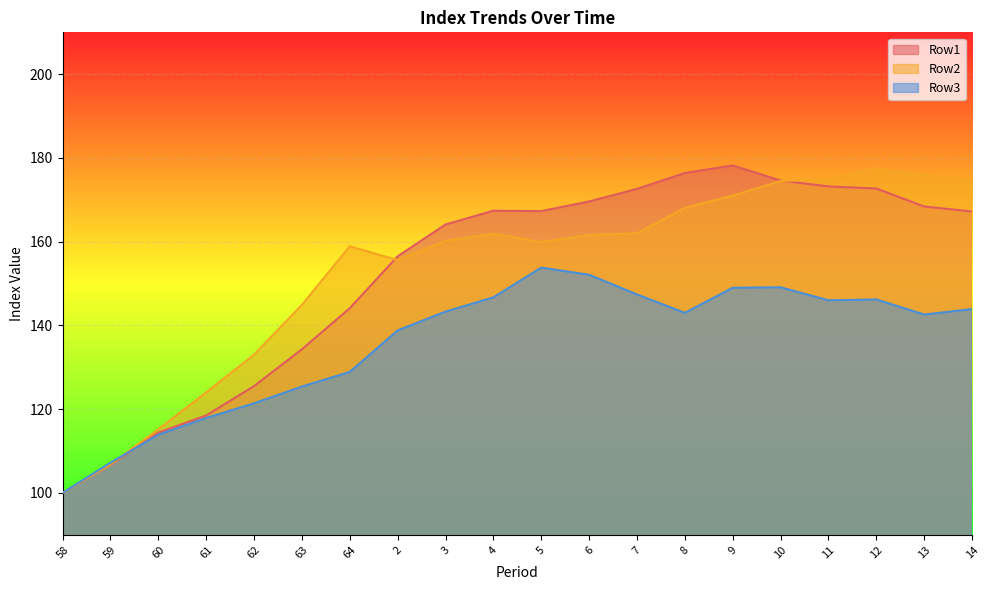

At 11, list the series in order from largest to smallest.

Row2, Row1, Row3